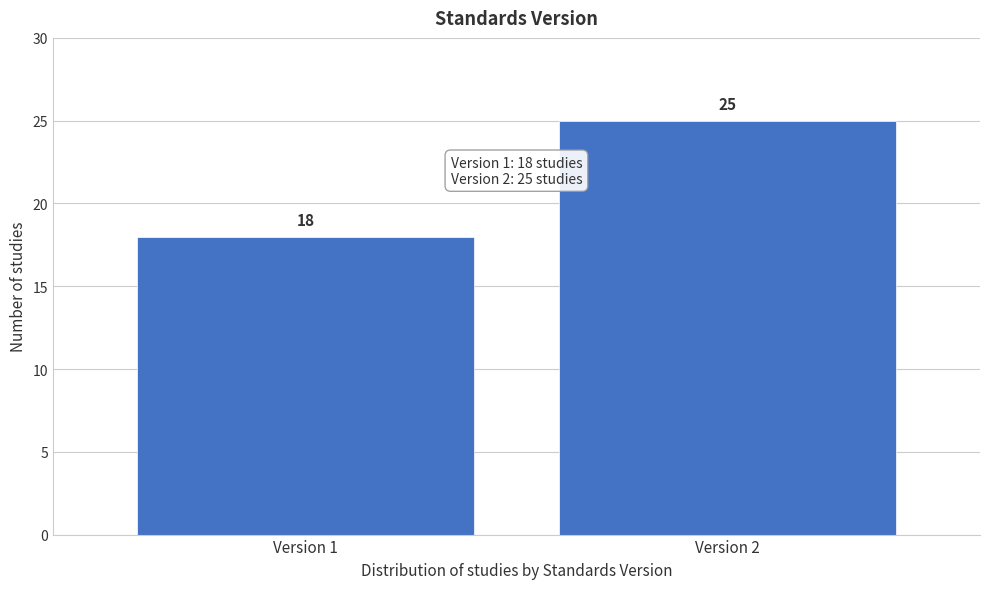

Reading left to right, transcribe all the data shown in this chart.

Version 1=18	Version 2=25